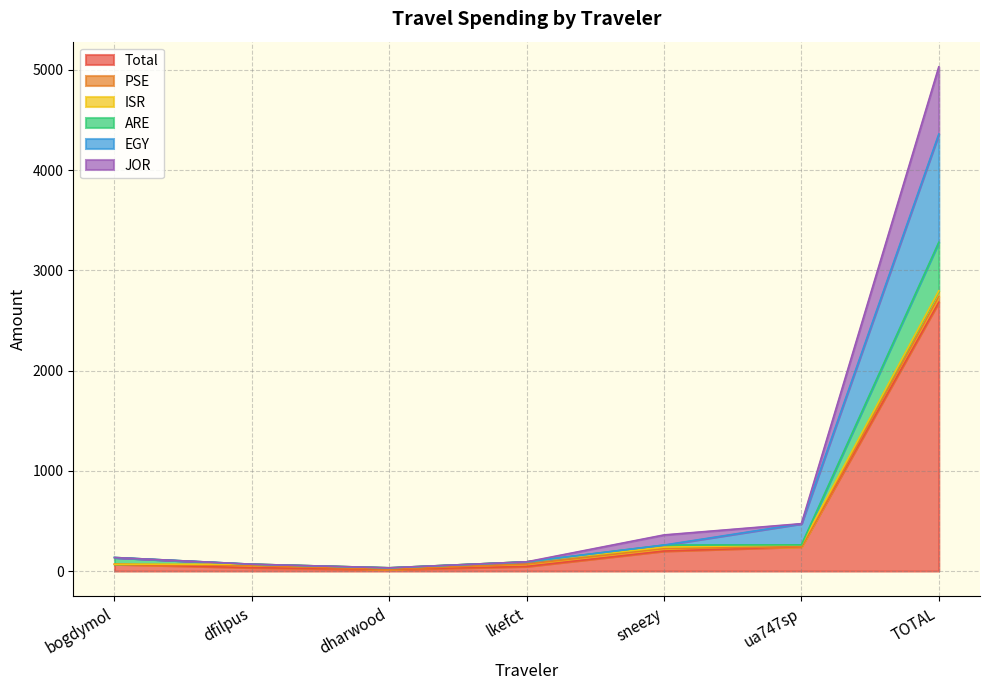

Is it true that Total equals 242.5 at ua747sp?

True